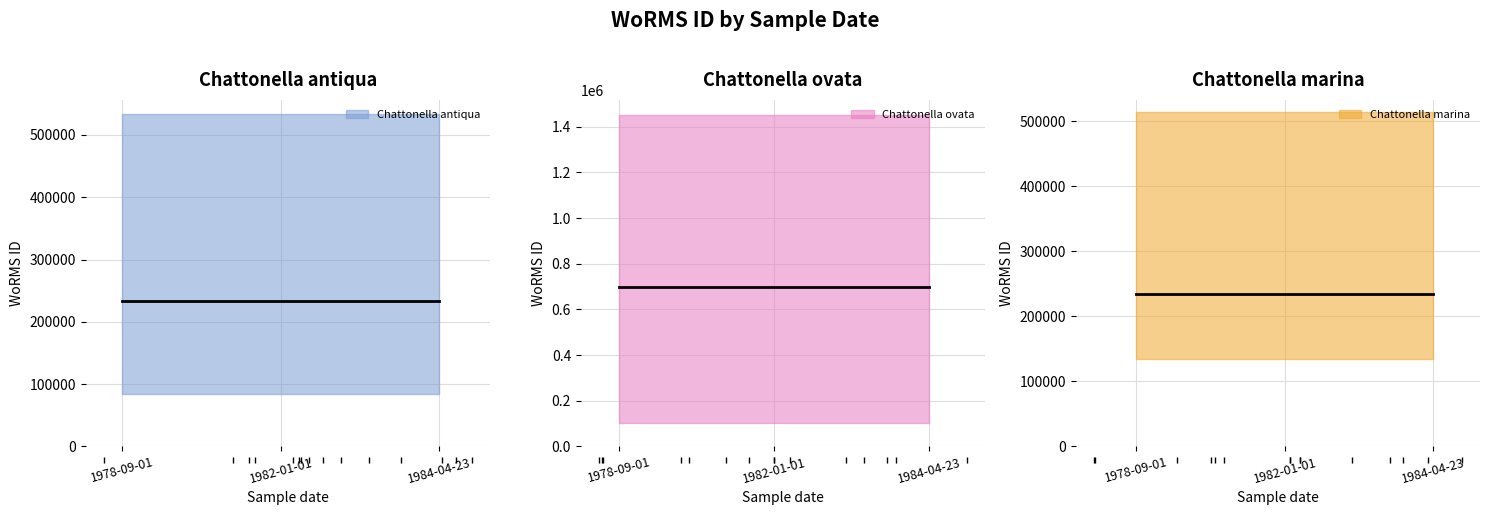

List the labels in order of Chattonella marina value, smallest first.

1978-09-01, 1982-01-01, 1984-04-23